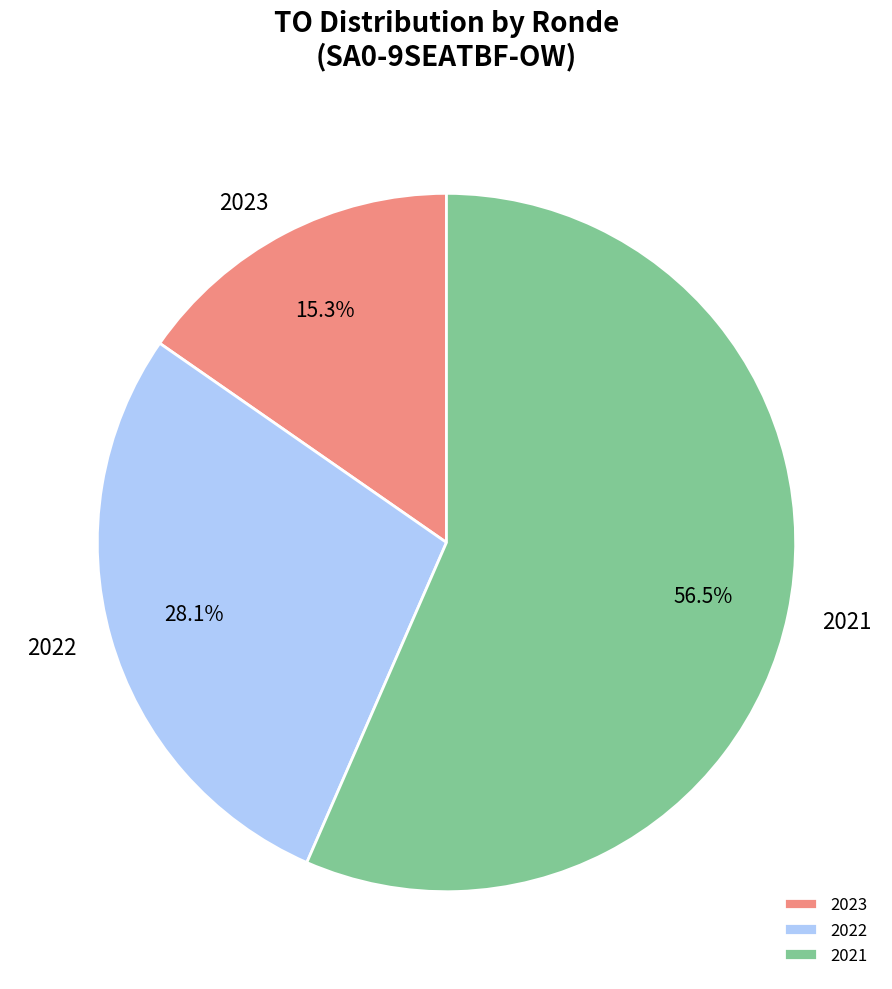

What portion of the pie excludes 2023?

84.7%